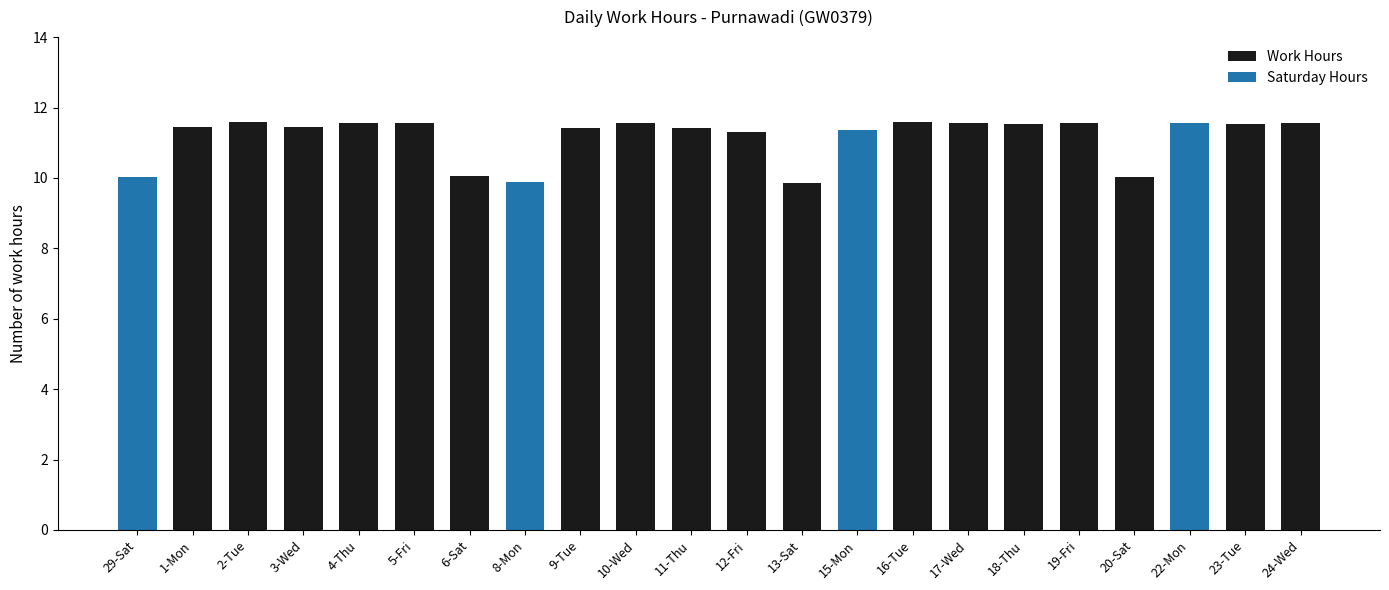

Reading left to right, extract all data points from this chart.

10.0	11.5	11.6	11.4	11.6	11.6	10.1	9.9	11.4	11.6	11.4	11.3	9.9	11.4	11.6	11.6	11.5	11.6	10.0	11.6	11.5	11.6